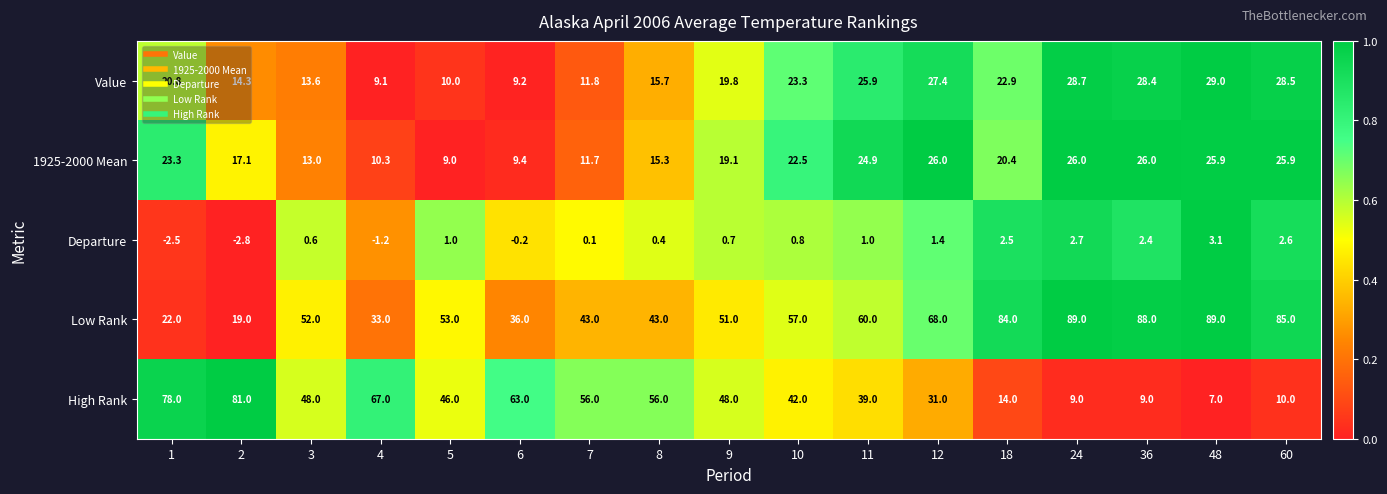

What is the average value of the Value series?

19.9